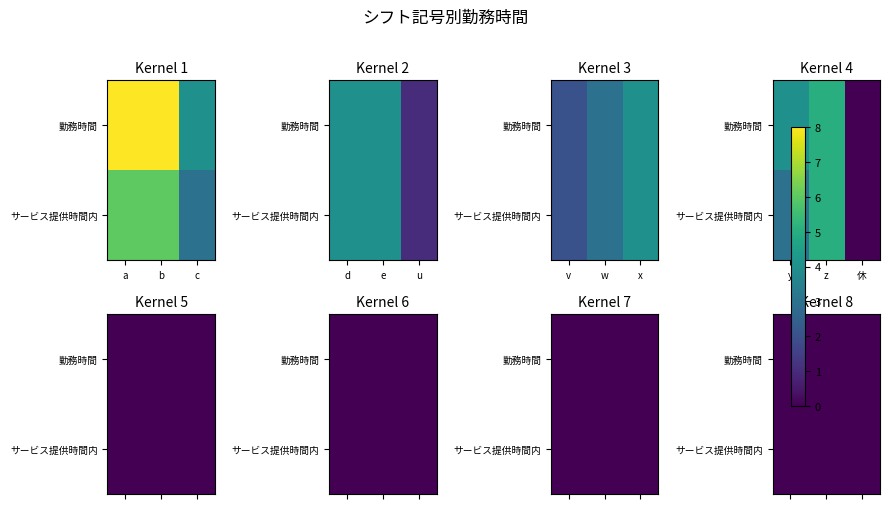

Reading left to right, list all the values displayed in this chart.

a: 8	6
b: 8	6
c: 4	3
d: 4	4
e: 4	4
u: 1	1
v: 2	2
w: 3	3
x: 4	4
y: 4	3
z: 5	5
休: 0	0